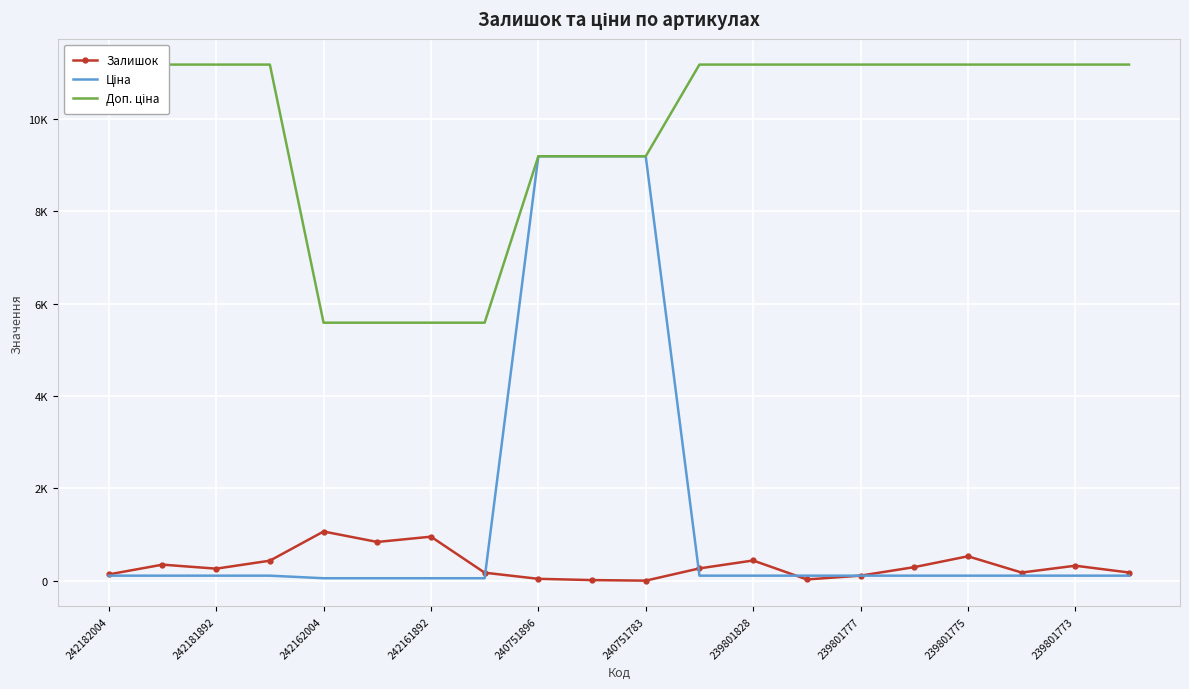

What are all the series names shown in the legend?

Залишок, Ціна, Доп. ціна